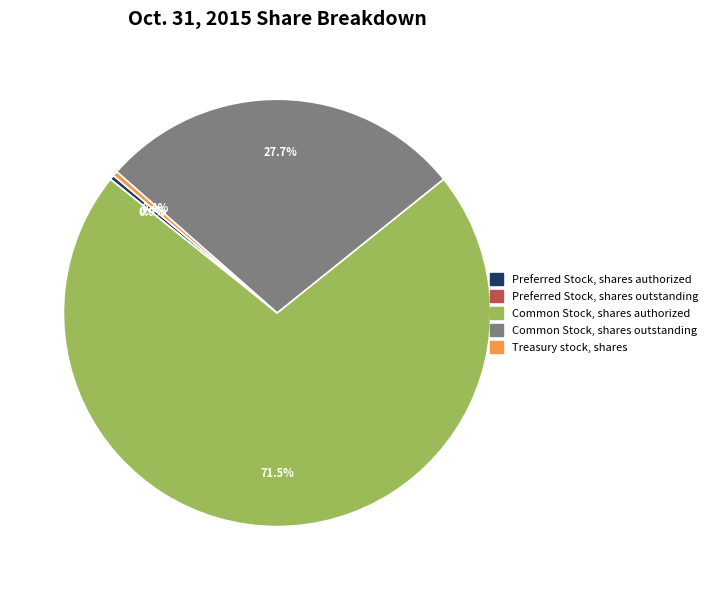

The Common Stock, shares authorized slice represents 72% of the pie. True or false?

True